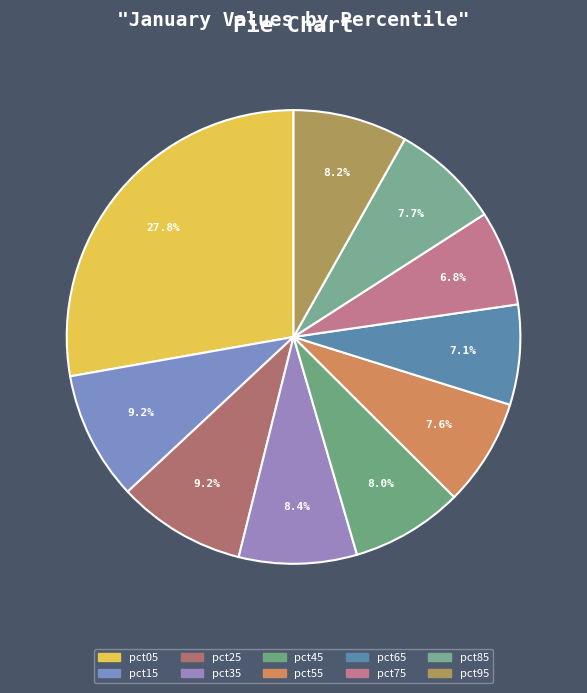

What is the largest slice in the pie chart?

pct05